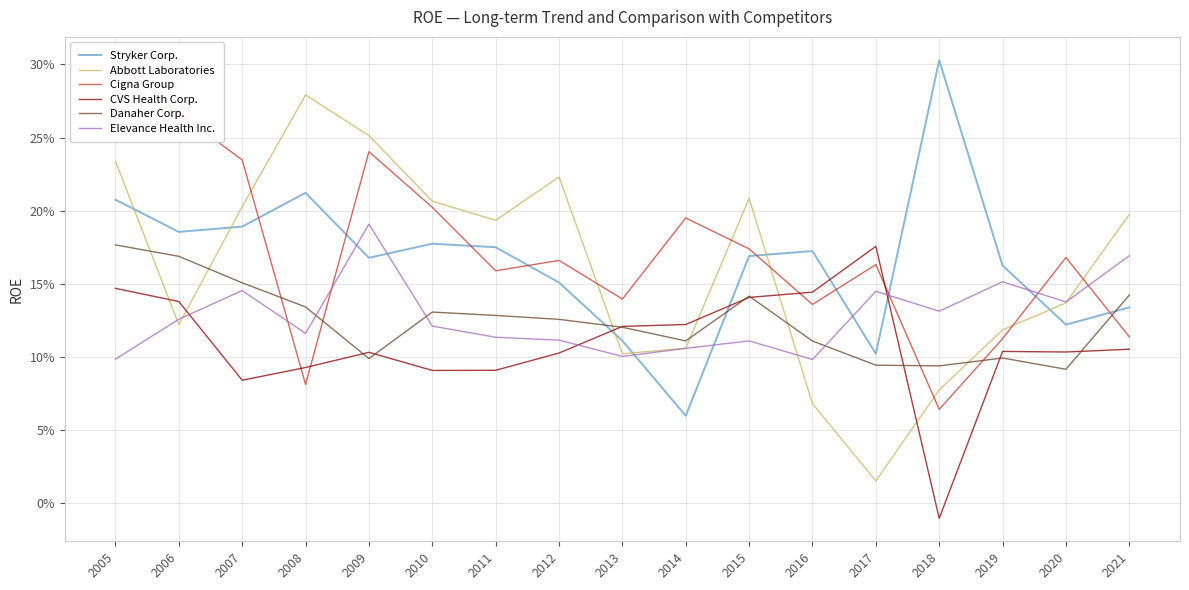

Reading left to right, what are all the values shown in this chart?

Stryker Corp.: 2005=0.2	2006=0.2	2007=0.2	2008=0.2	2009=0.2	2010=0.2	2011=0.2	2012=0.2	2013=0.1	2014=0.1	2015=0.2	2016=0.2	2017=0.1	2018=0.3	2019=0.2	2020=0.1	2021=0.1
Abbott Laboratories: 2005=0.2	2006=0.1	2007=0.2	2008=0.3	2009=0.3	2010=0.2	2011=0.2	2012=0.2	2013=0.1	2014=0.1	2015=0.2	2016=0.1	2017=0.0	2018=0.1	2019=0.1	2020=0.1	2021=0.2
Cigna Group: 2005=0.3	2006=0.3	2007=0.2	2008=0.1	2009=0.2	2010=0.2	2011=0.2	2012=0.2	2013=0.1	2014=0.2	2015=0.2	2016=0.1	2017=0.2	2018=0.1	2019=0.1	2020=0.2	2021=0.1
CVS Health Corp.: 2005=0.1	2006=0.1	2007=0.1	2008=0.1	2009=0.1	2010=0.1	2011=0.1	2012=0.1	2013=0.1	2014=0.1	2015=0.1	2016=0.1	2017=0.2	2018=-0.0	2019=0.1	2020=0.1	2021=0.1
Danaher Corp.: 2005=0.2	2006=0.2	2007=0.2	2008=0.1	2009=0.1	2010=0.1	2011=0.1	2012=0.1	2013=0.1	2014=0.1	2015=0.1	2016=0.1	2017=0.1	2018=0.1	2019=0.1	2020=0.1	2021=0.1
Elevance Health Inc.: 2005=0.1	2006=0.1	2007=0.1	2008=0.1	2009=0.2	2010=0.1	2011=0.1	2012=0.1	2013=0.1	2014=0.1	2015=0.1	2016=0.1	2017=0.1	2018=0.1	2019=0.2	2020=0.1	2021=0.2